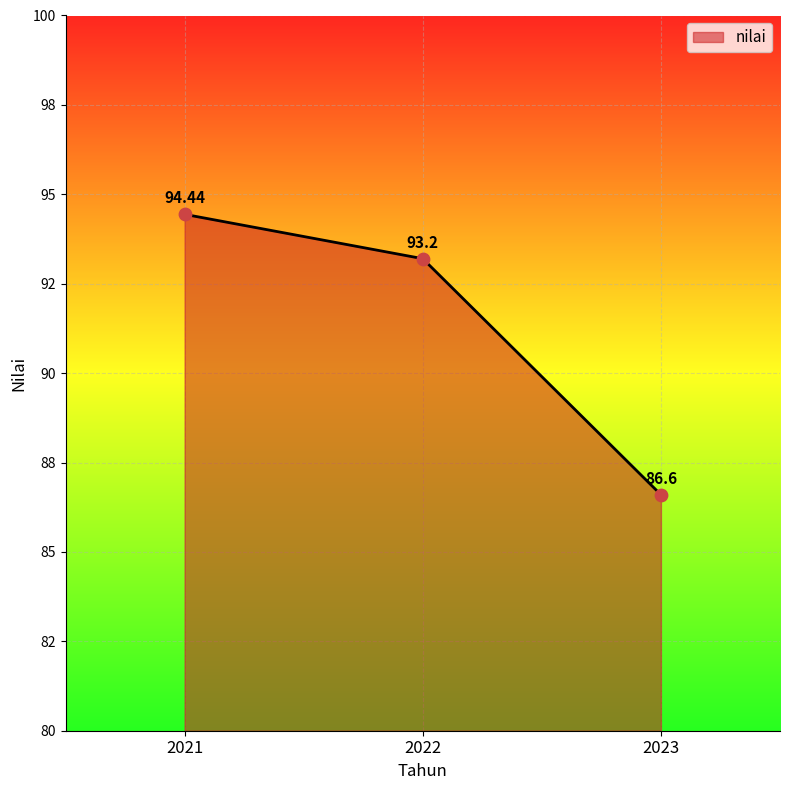

Approximately how many times larger is the value at 2022 compared to 2021?

1.0